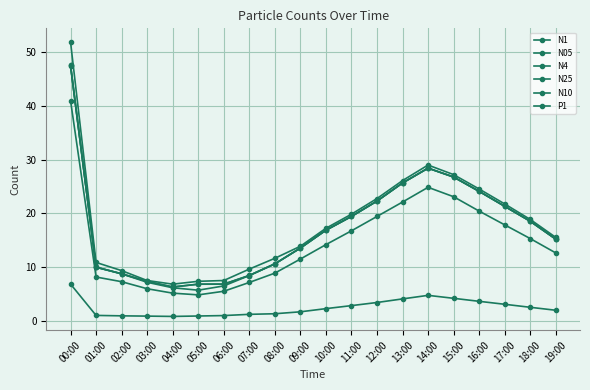

What is the sum of all N05 values?

292.6